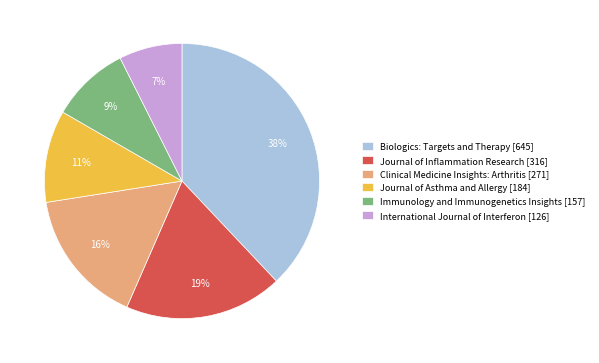

Count the number of slices in the pie.

6